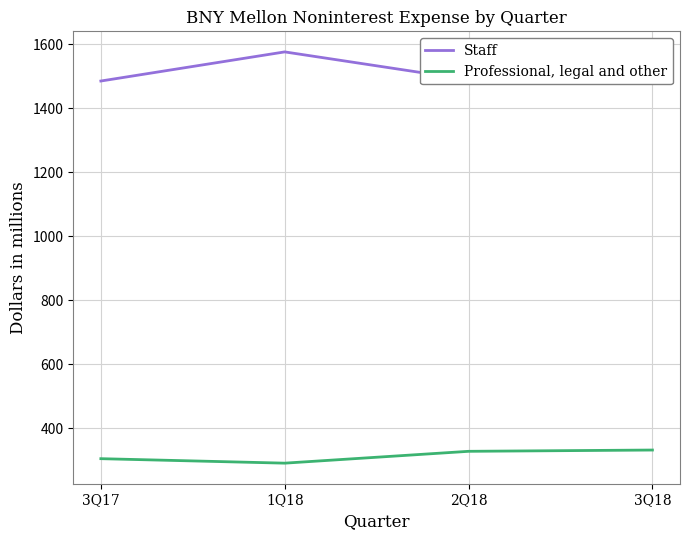

What is the sum of all Staff values?

6028